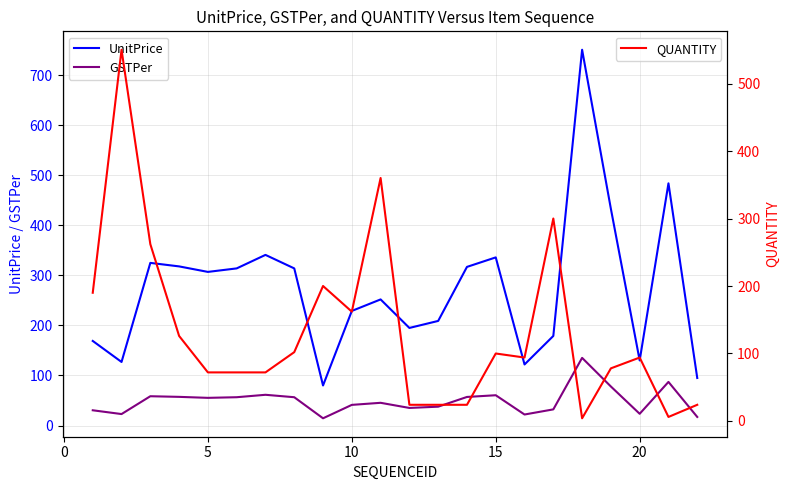

True or false: QUANTITY and GSTPer intersect in this chart.

True